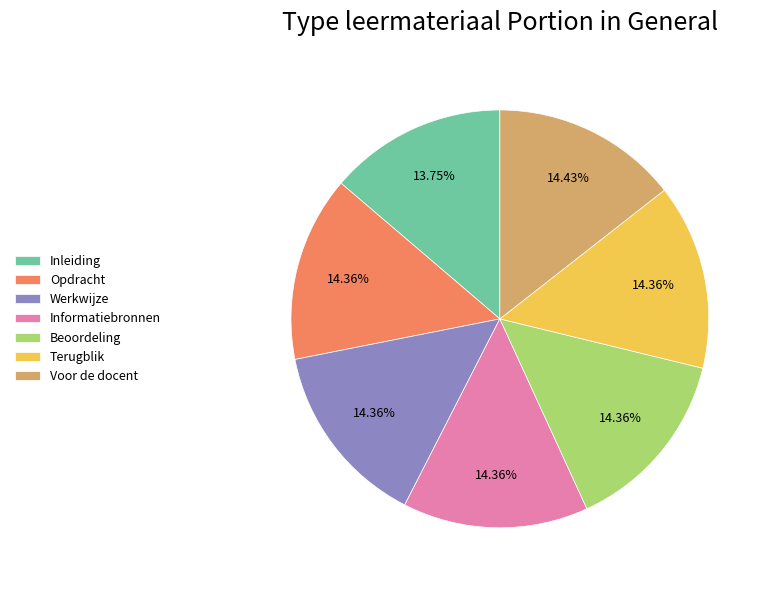

How many segments does this pie chart have?

7